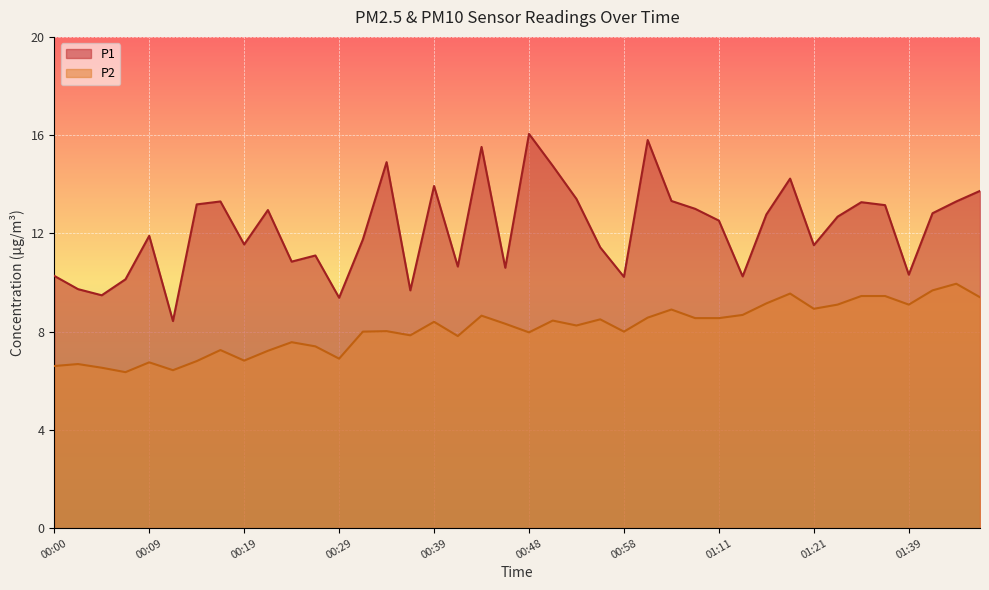

How many lines are shown in the chart?

2